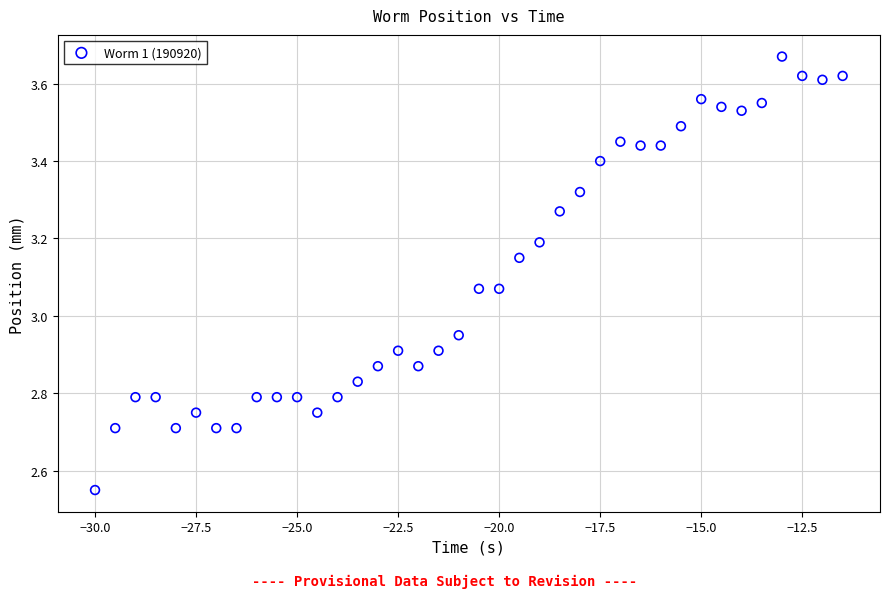

What is the range of X values (max minus min)?

18.5